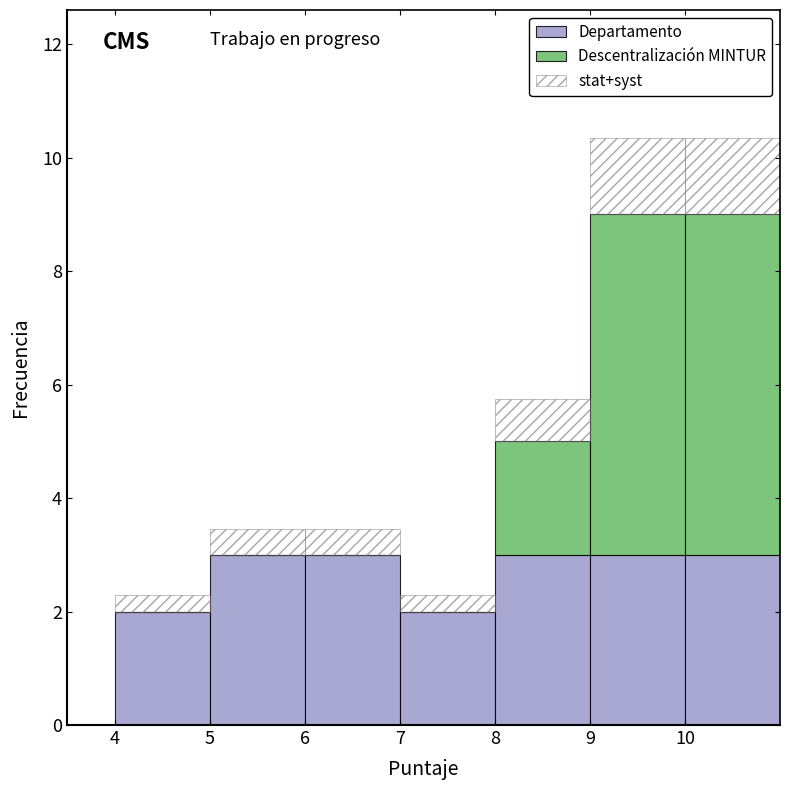

Reading left to right, transcribe this chart: for each stacked bar, give the range it covers on the x-axis and its total height. The values are not printed on the chart, so give them approximately, as read against the axis.

4 to 5: 2.4
5 to 6: 3.4
6 to 7: 3.4
7 to 8: 2.4
8 to 9: 5.8
9 to 10: 10.4
10 to 11: 10.4